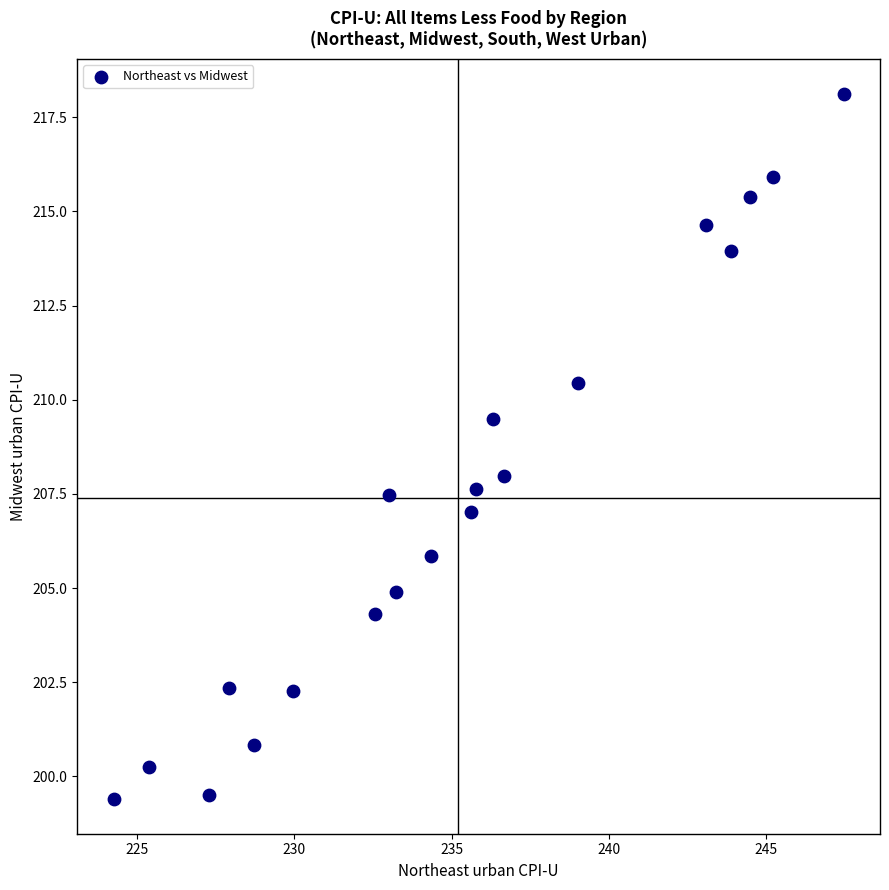

What is the range of X values (max minus min)?

23.2